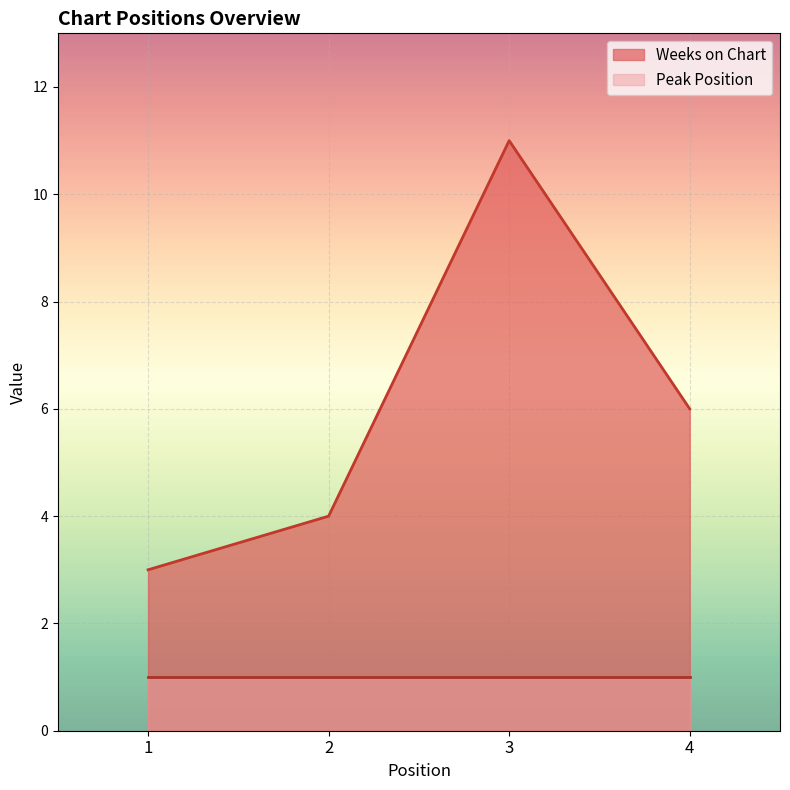

Rank the categories by value from lowest to highest.

1, 2, 4, 3